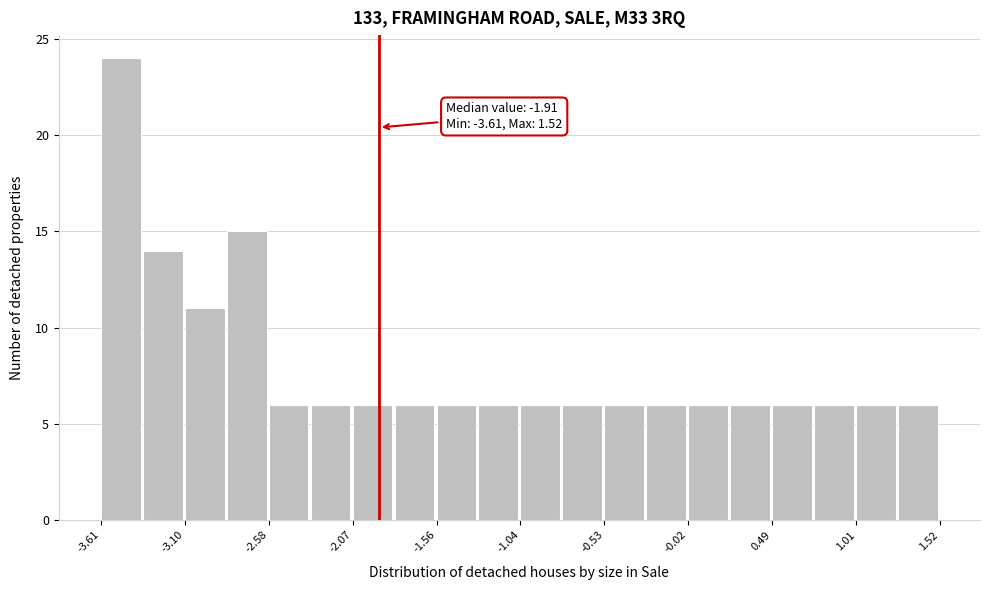

Around what value on the x-axis is the tallest bar? Give the approximate position of its centre, as read against the axis.

-3.5